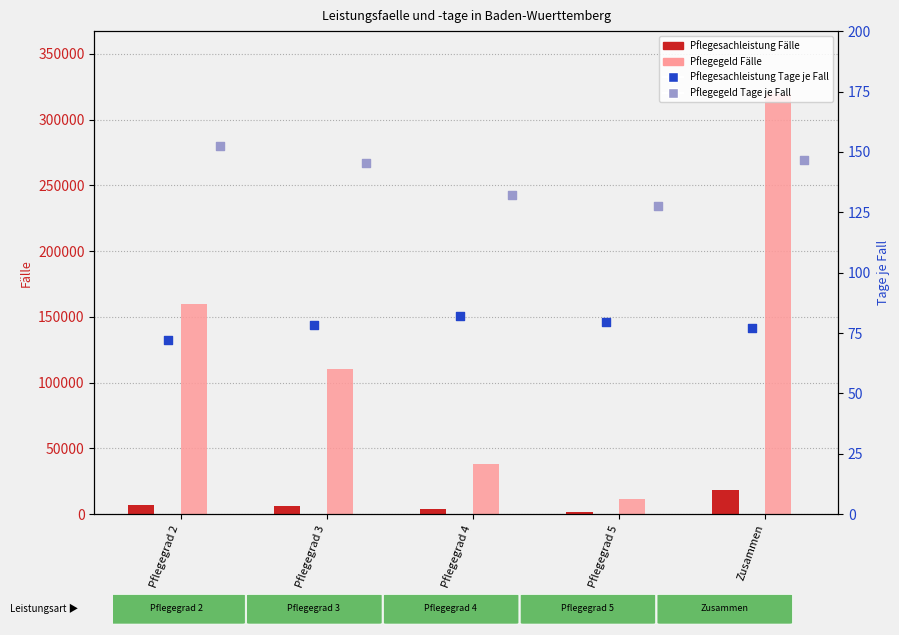

At how many categories does at least one series exceed 156967?

2